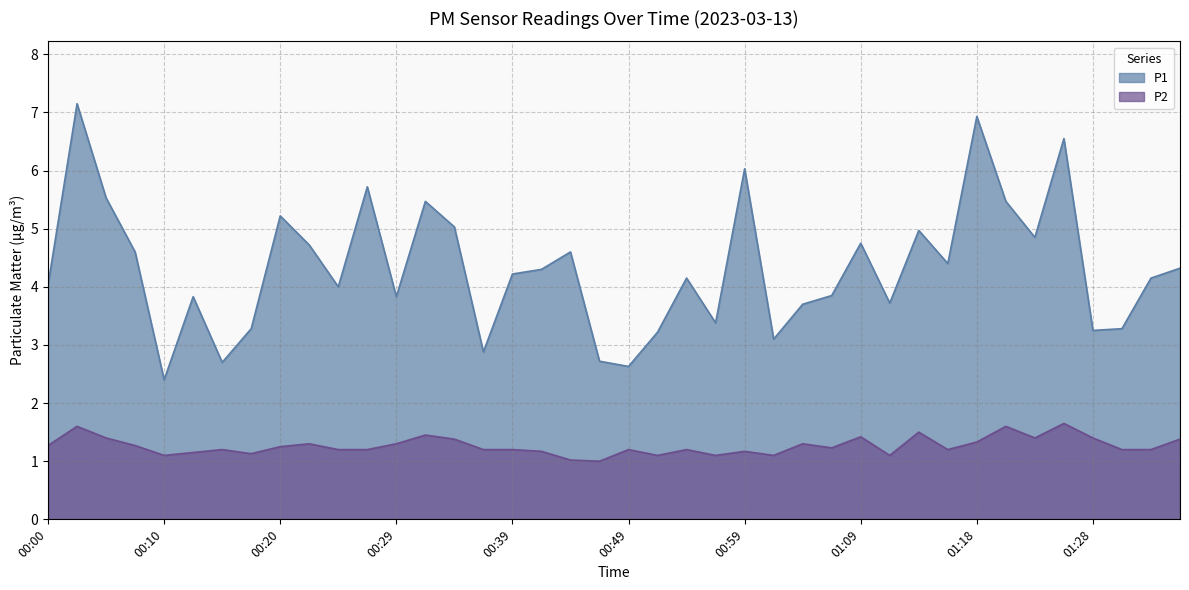

How many values in the P1 series are below 4?

16